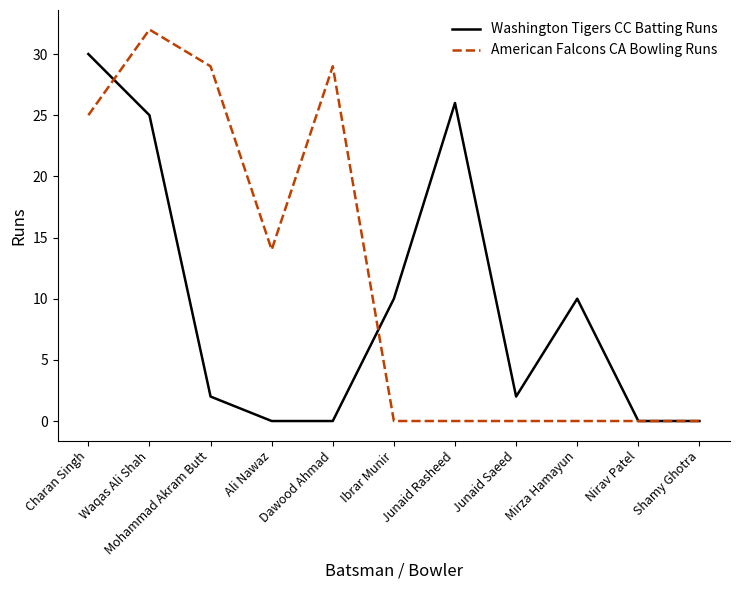

What position from the left is Shamy Ghotra?

11